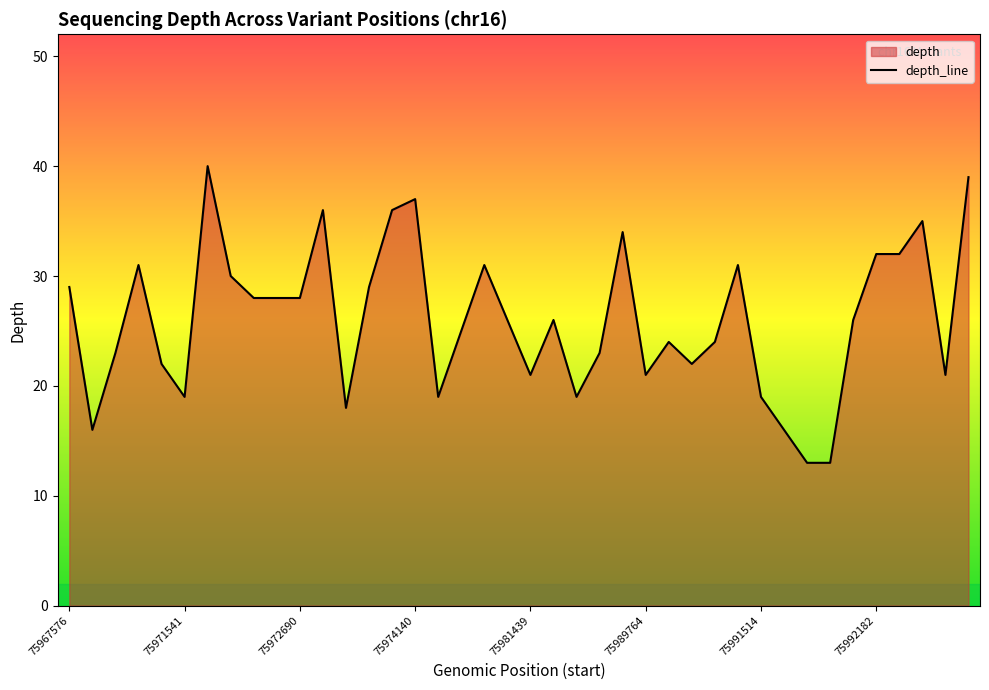

What is the ratio of the value at 75981439 to the value at 75984354?

1.1